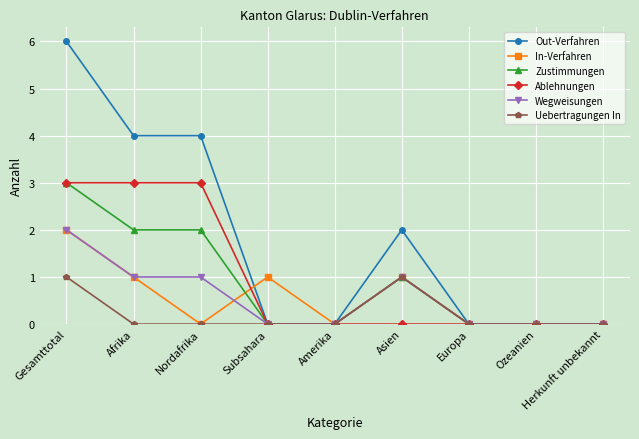

At which category does the chart reach its peak across all series?

Gesamttotal